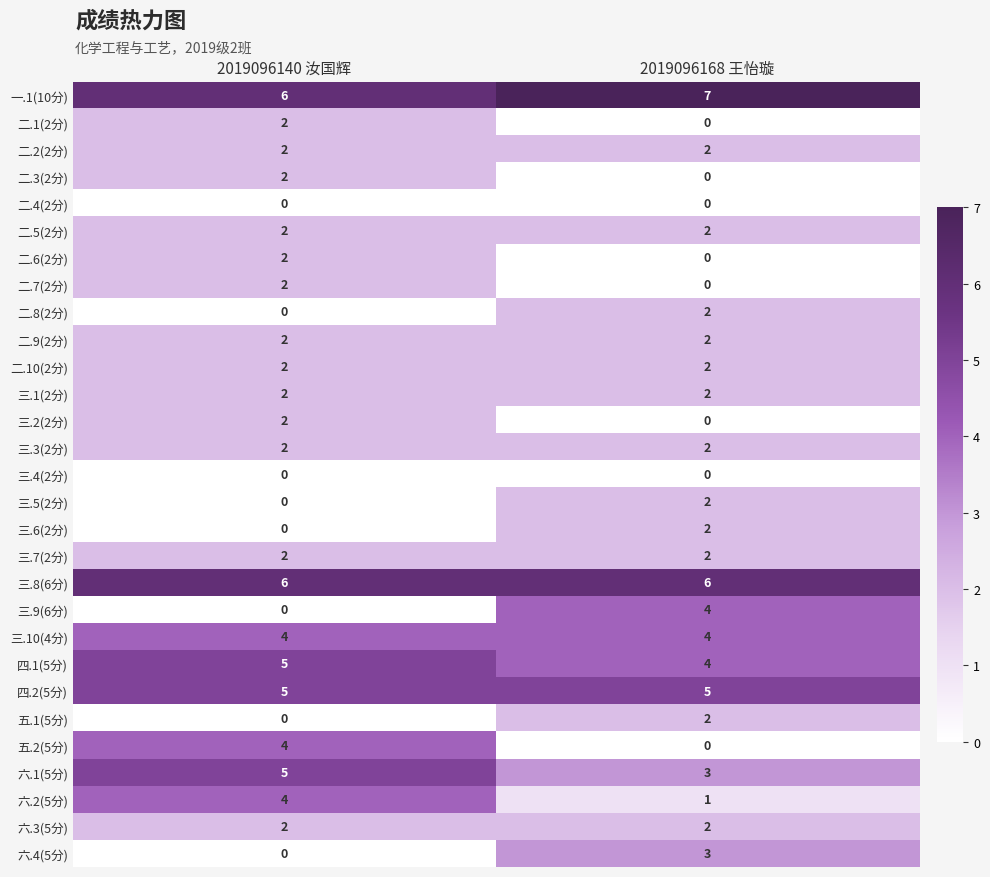

True or false: 二.1(2分) has a value of -1 at 2019096168 王怡璇.

False